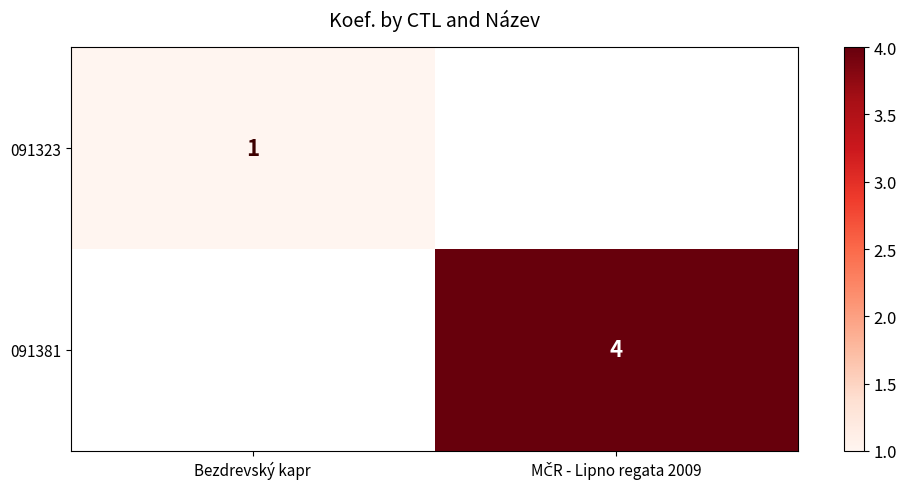

Rank the series by their maximum value, from lowest to highest.

091323, 091381